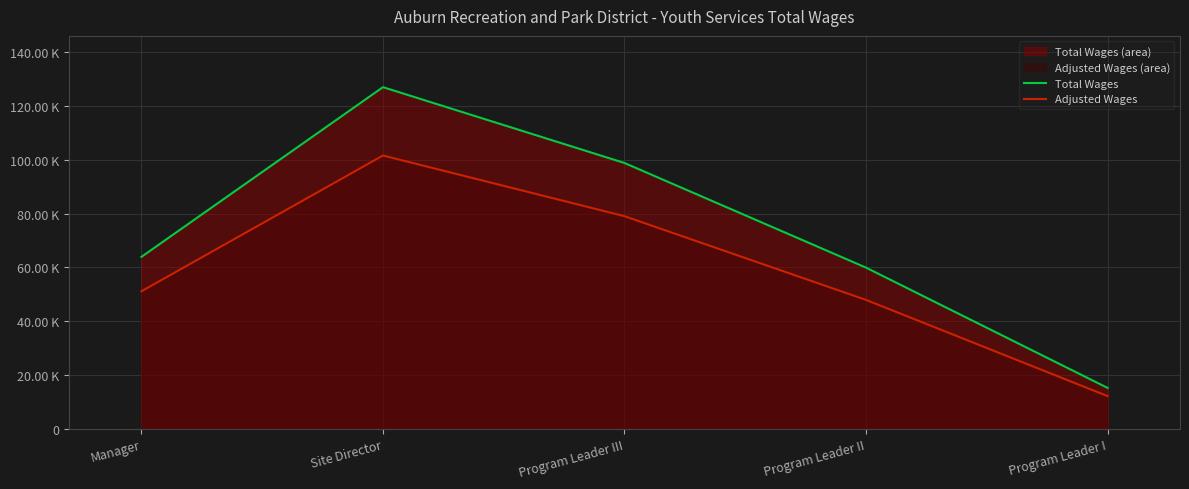

What is the approximate value of Total Wages at Manager?

63944.0